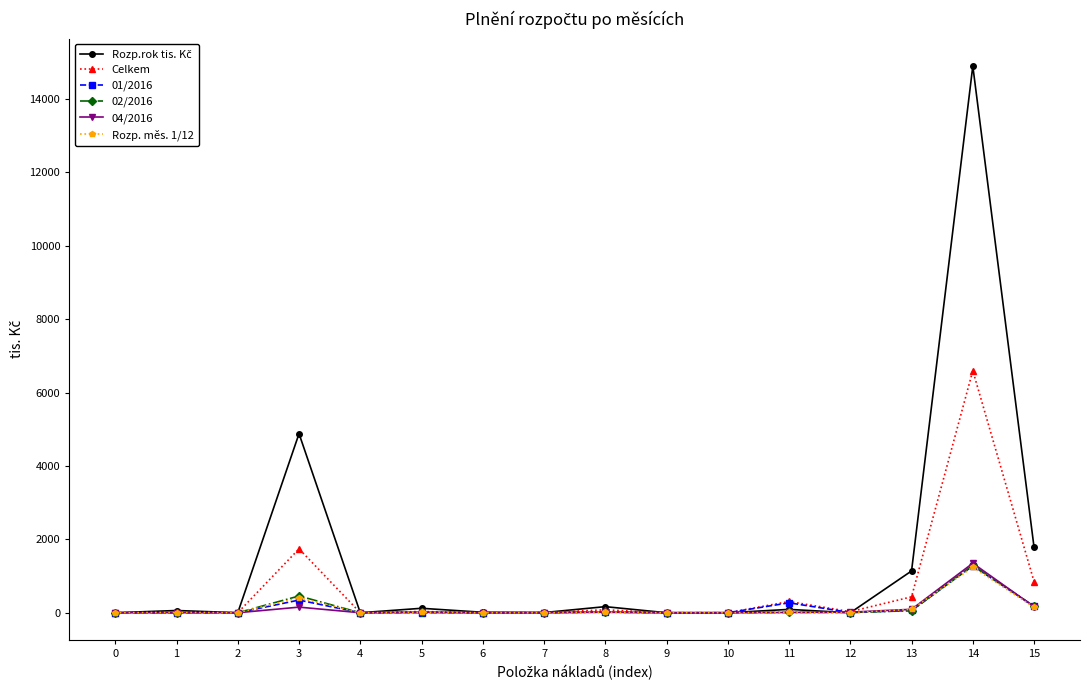

Is the value of 02/2016 at 8 greater than the value of Rozp. měs. 1/12 at 3?

No